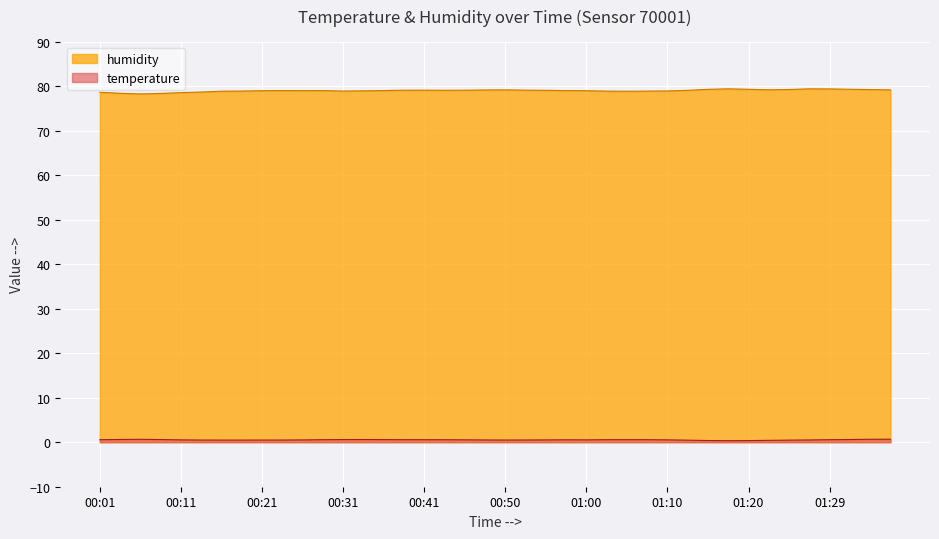

Rank the series at 00:50 from lowest to highest value.

temperature, humidity